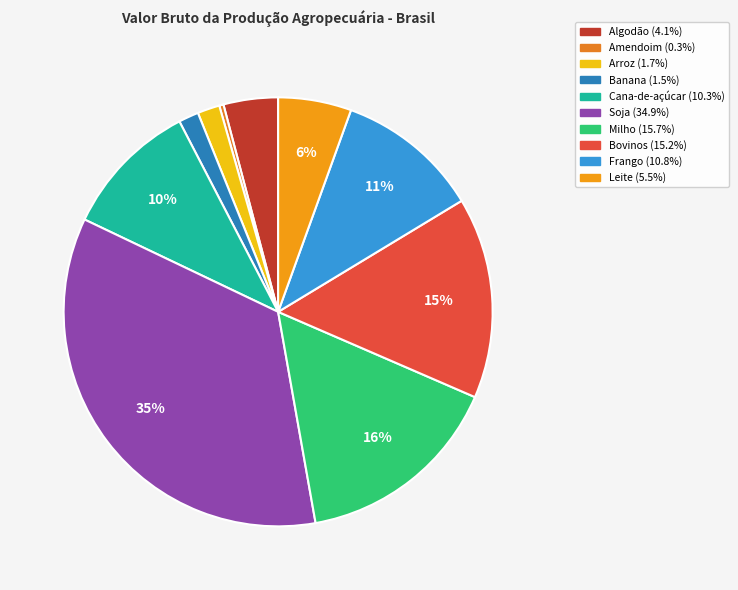

Is the sum of Arroz and Bovinos greater than half?

No